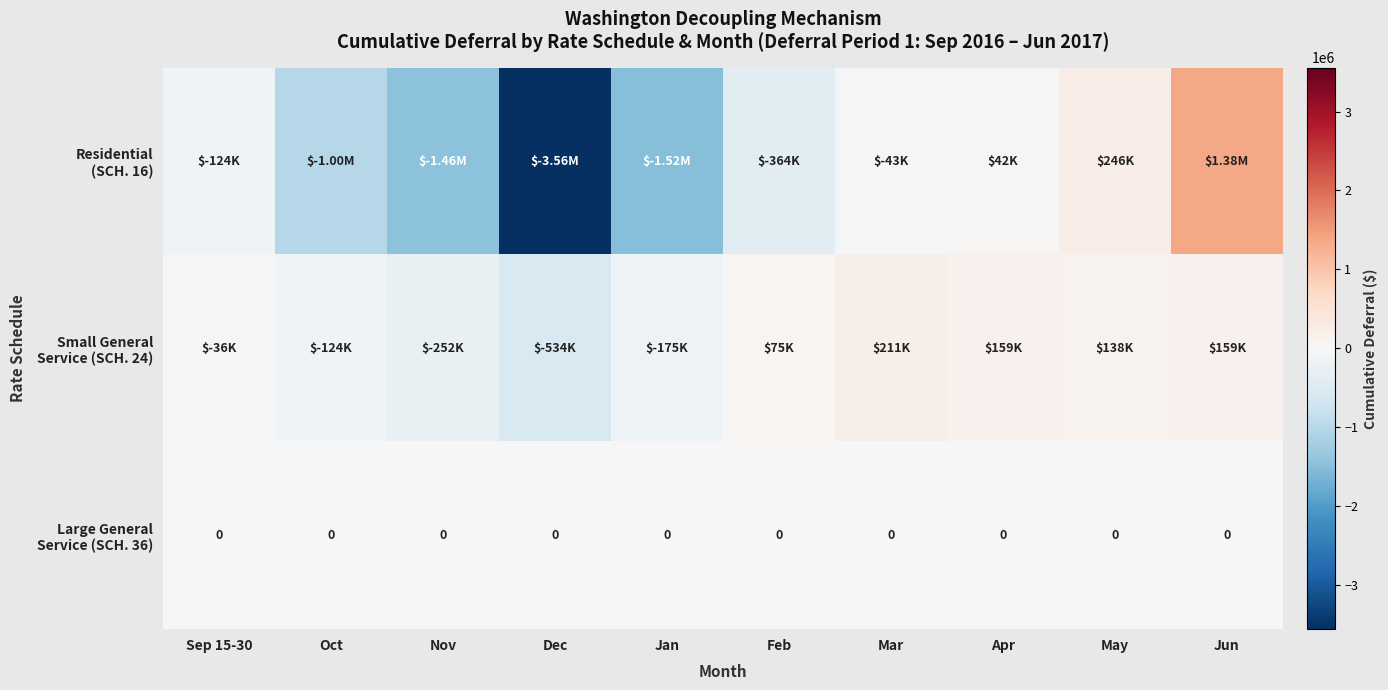

What value does the Small General Service (SCH. 24) series have at May?

138315.6